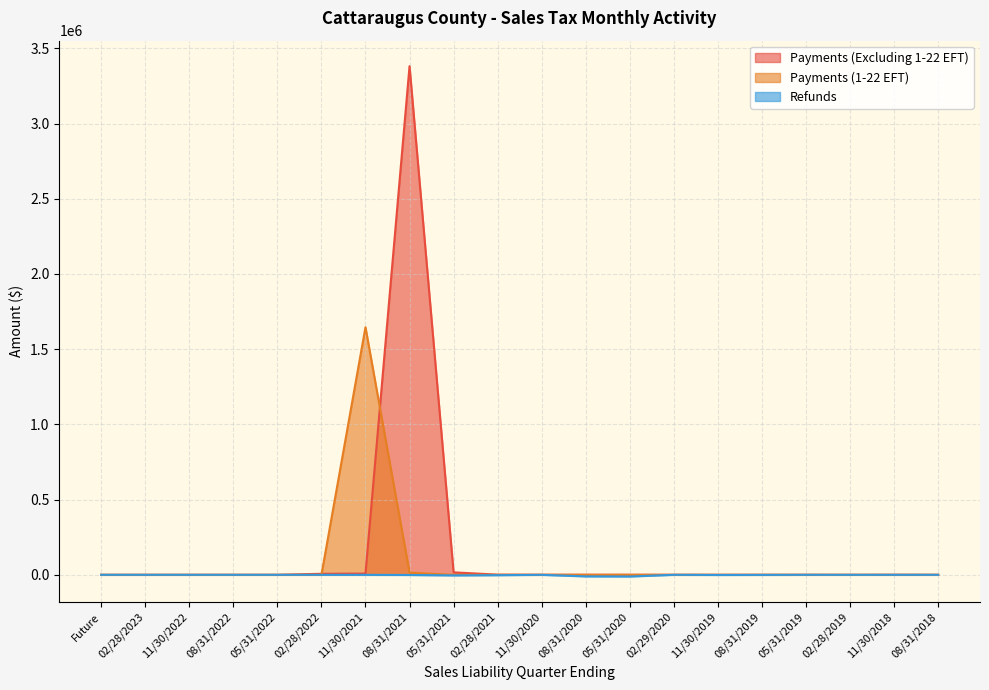

What is the difference between the second highest and minimum values in the Payments (Excluding 1-22 EFT) series?

16409.0